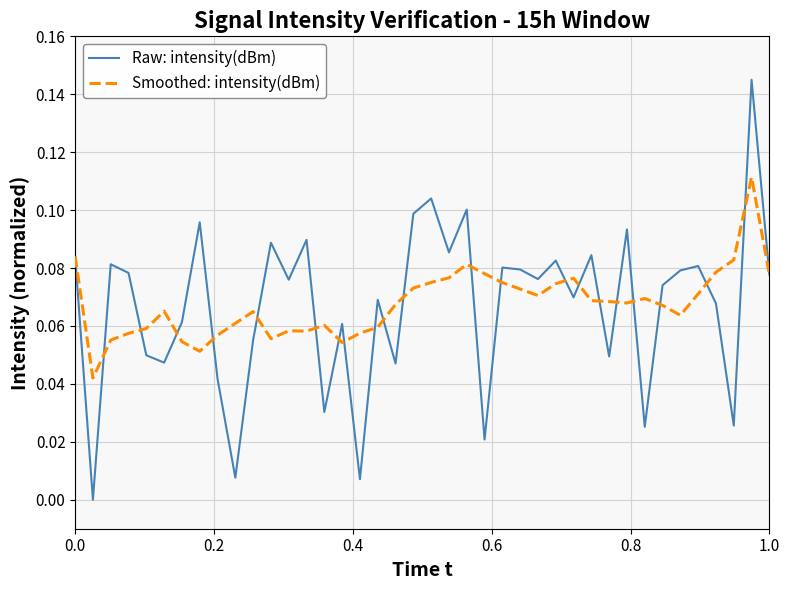

List the series in order of their peak value, lowest first.

Smoothed: intensity(dBm), Raw: intensity(dBm)